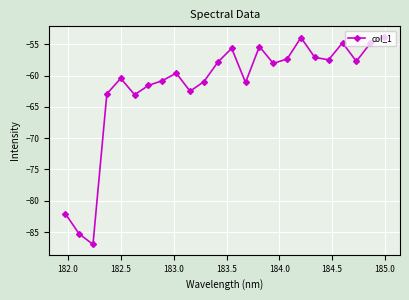

True or false: the data has more than 2 interior local peaks.

True